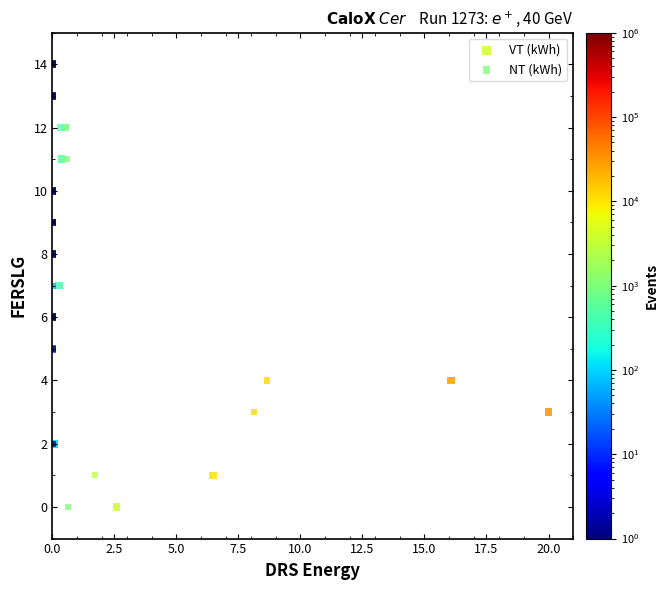

What are all the series names shown in the legend?

VT (kWh), NT (kWh)